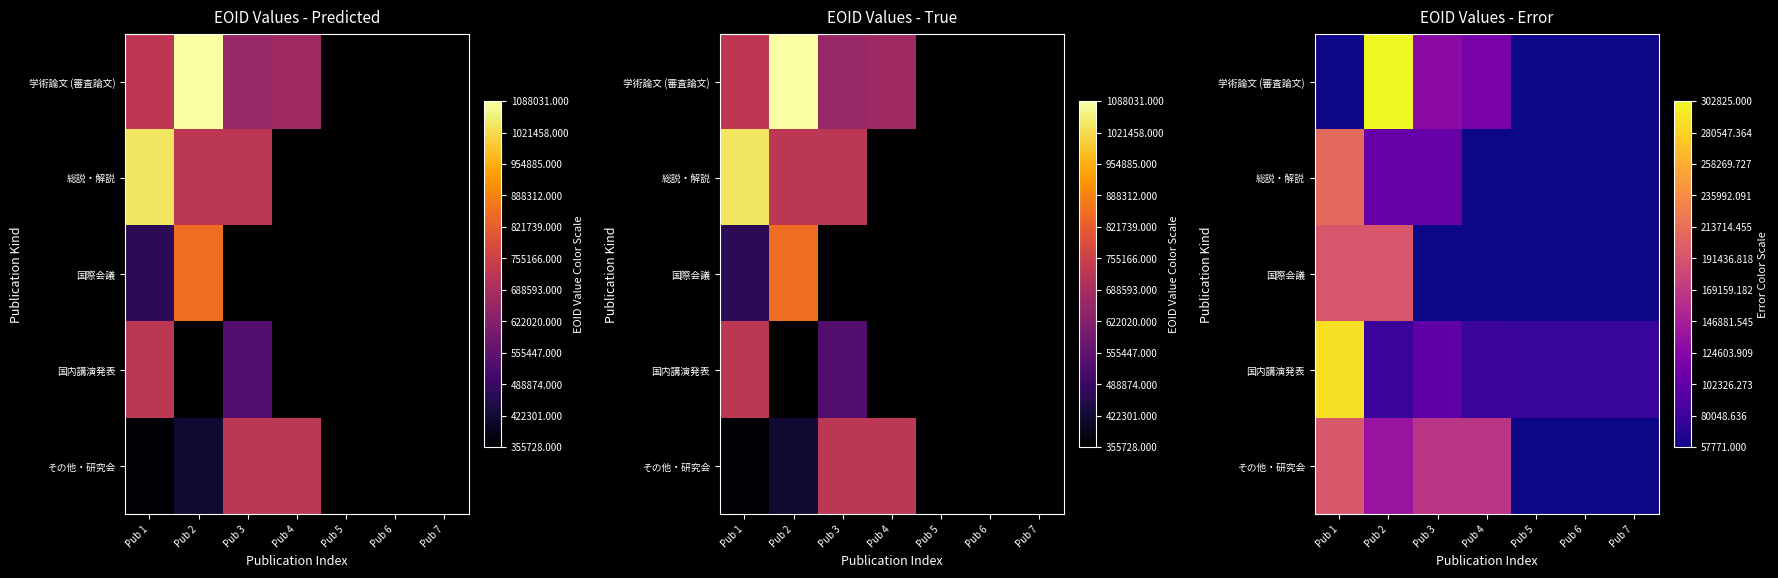

How many series are shown in this chart?

5